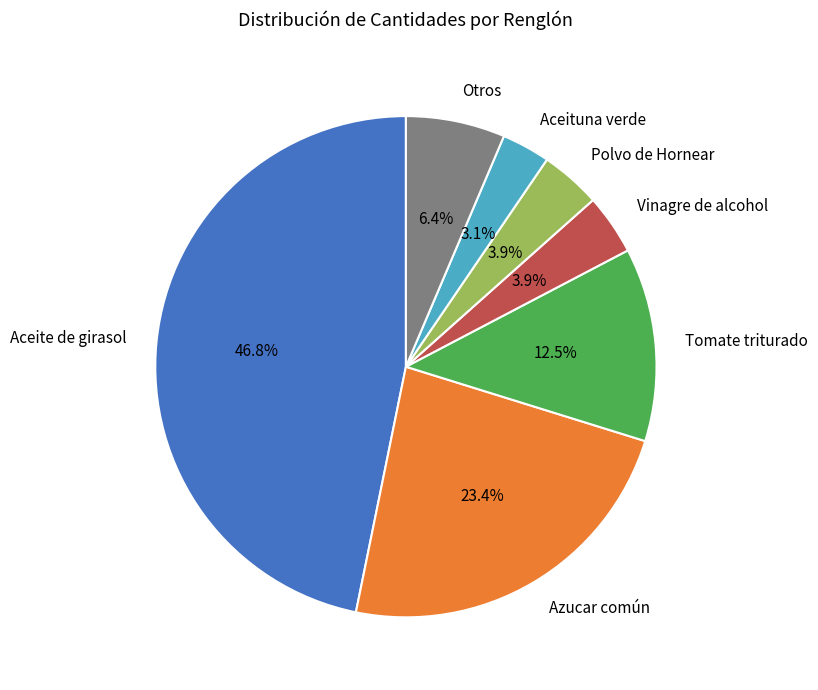

Combined, what portion of the pie is Aceite de girasol and Otros?

53.2%